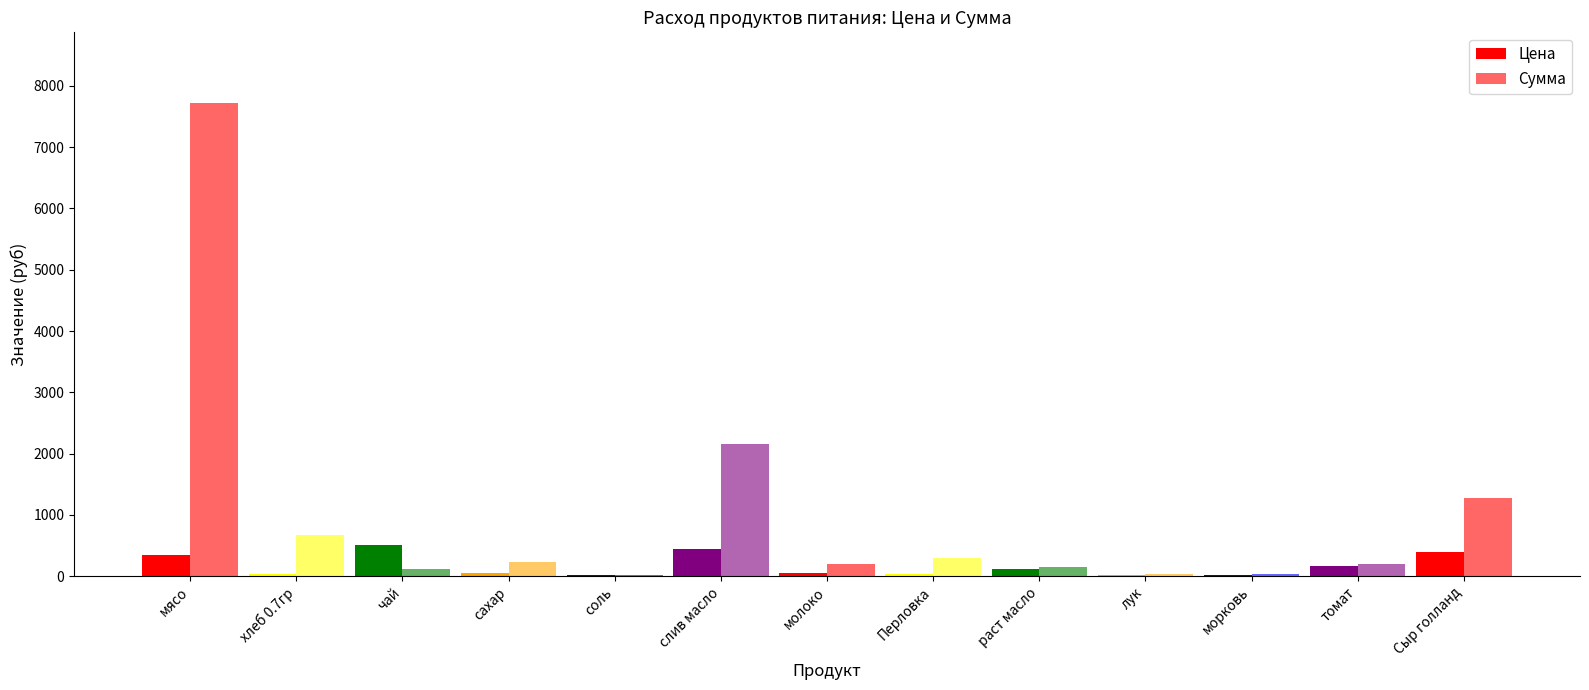

How many categories are shown in the chart?

13